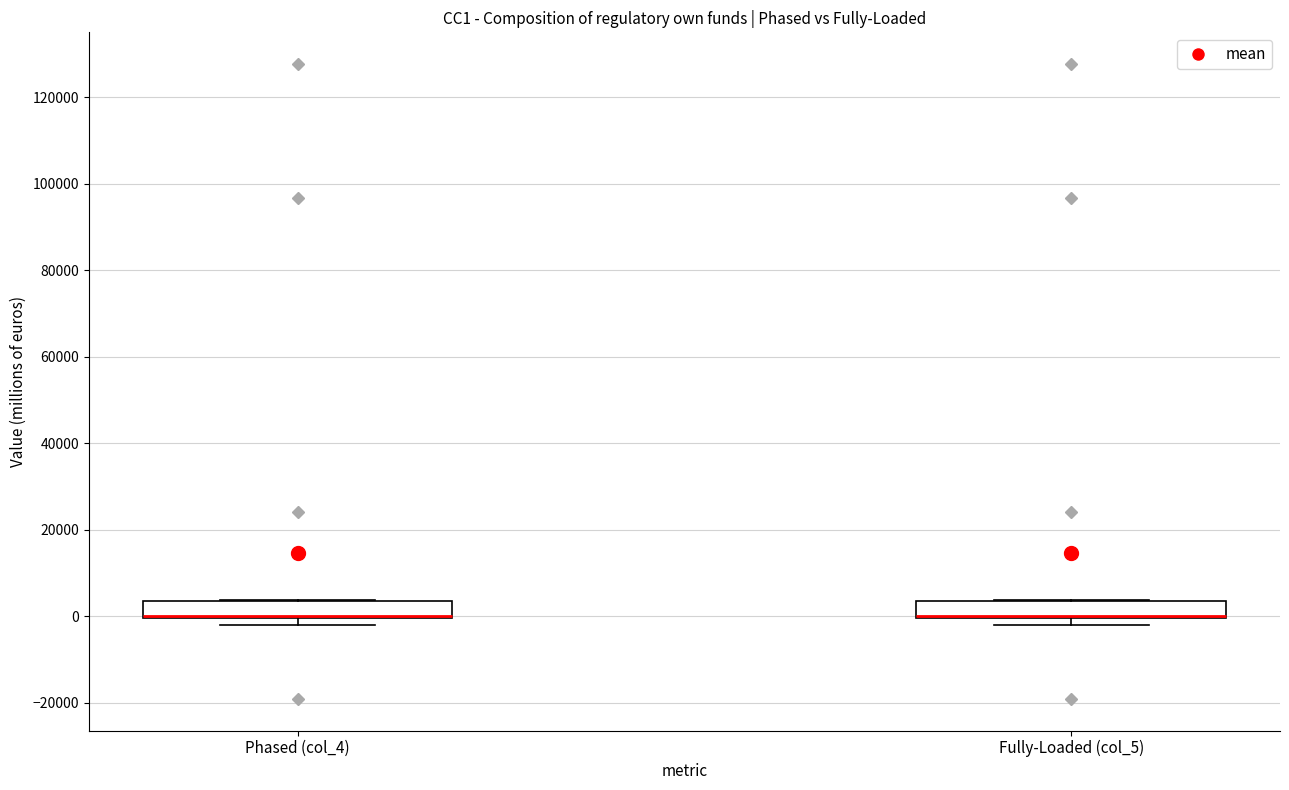

Reading left to right, read every box against the y-axis: the position of its median line, the range the box covers, and the ends of its whiskers. The values are not printed on the chart, so give them approximately, as read against the axis.

Phased (col_4): median 0 (drawn on the box's lower edge), box 0 to 4000, whiskers -2000 to 4000
Fully-Loaded (col_5): median 0 (drawn on the box's lower edge), box 0 to 4000, whiskers -2000 to 4000